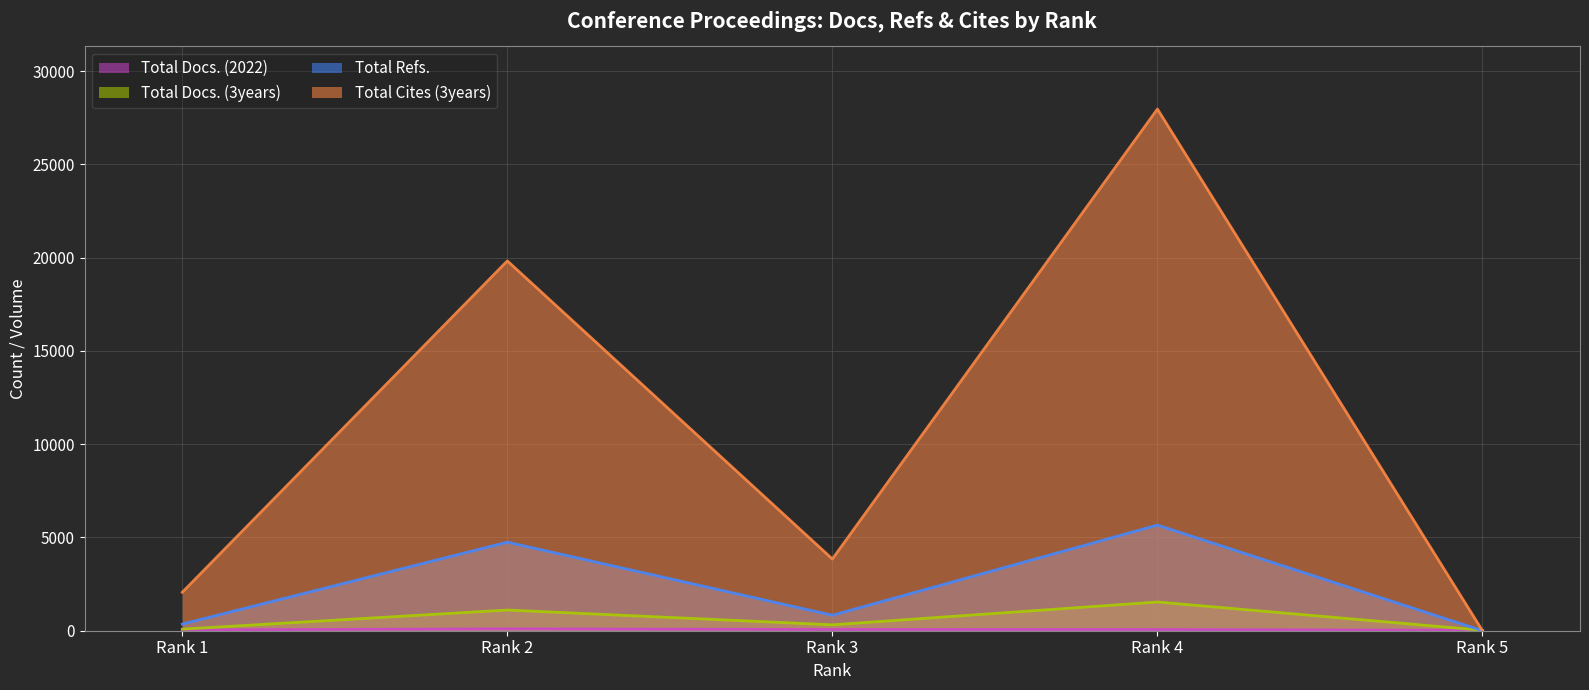

At how many categories does at least one series exceed 21068?

1